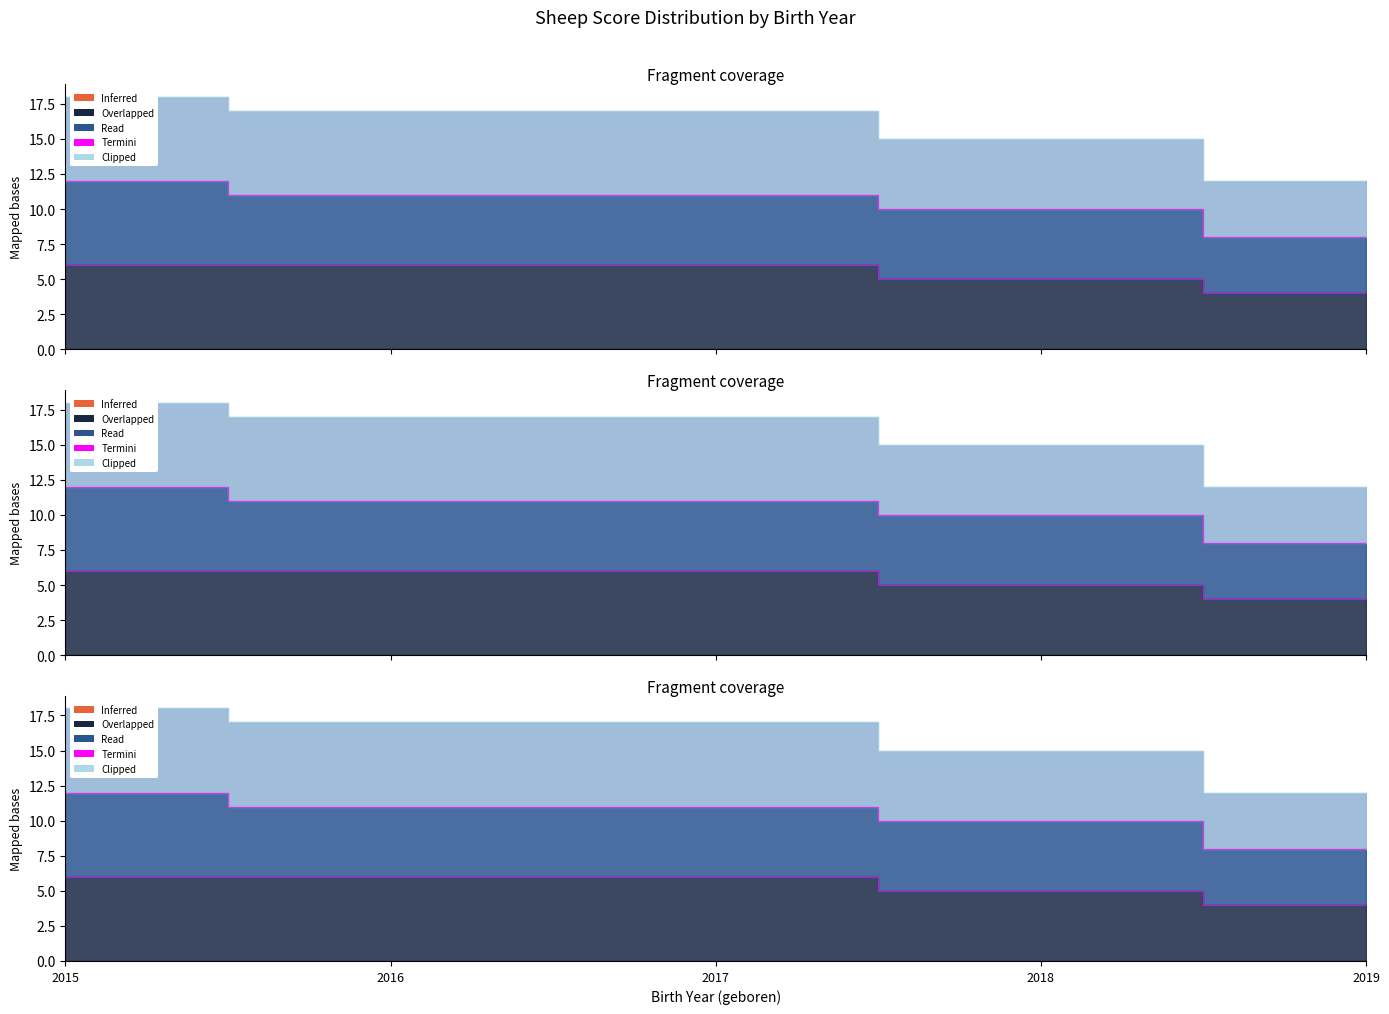

Is it true that Fundament equals 8 at 2018?

False